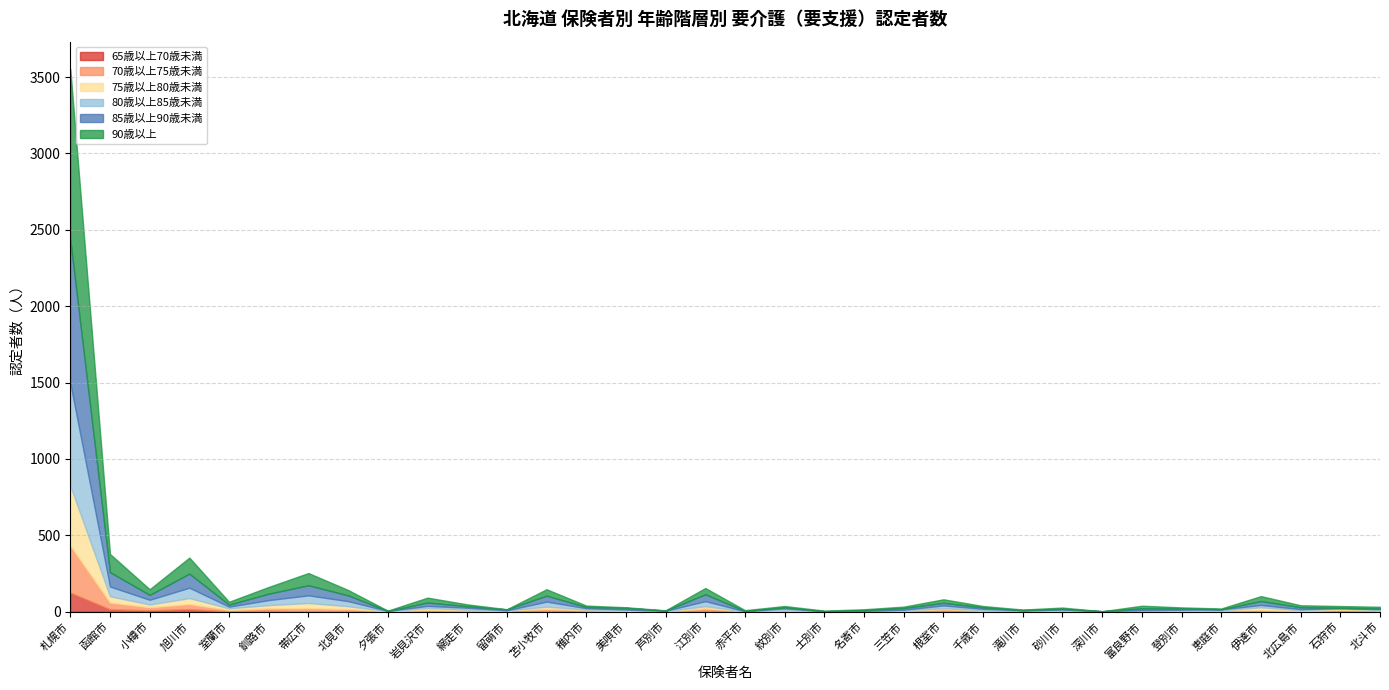

What is the label of the 11th point from the left?

網走市